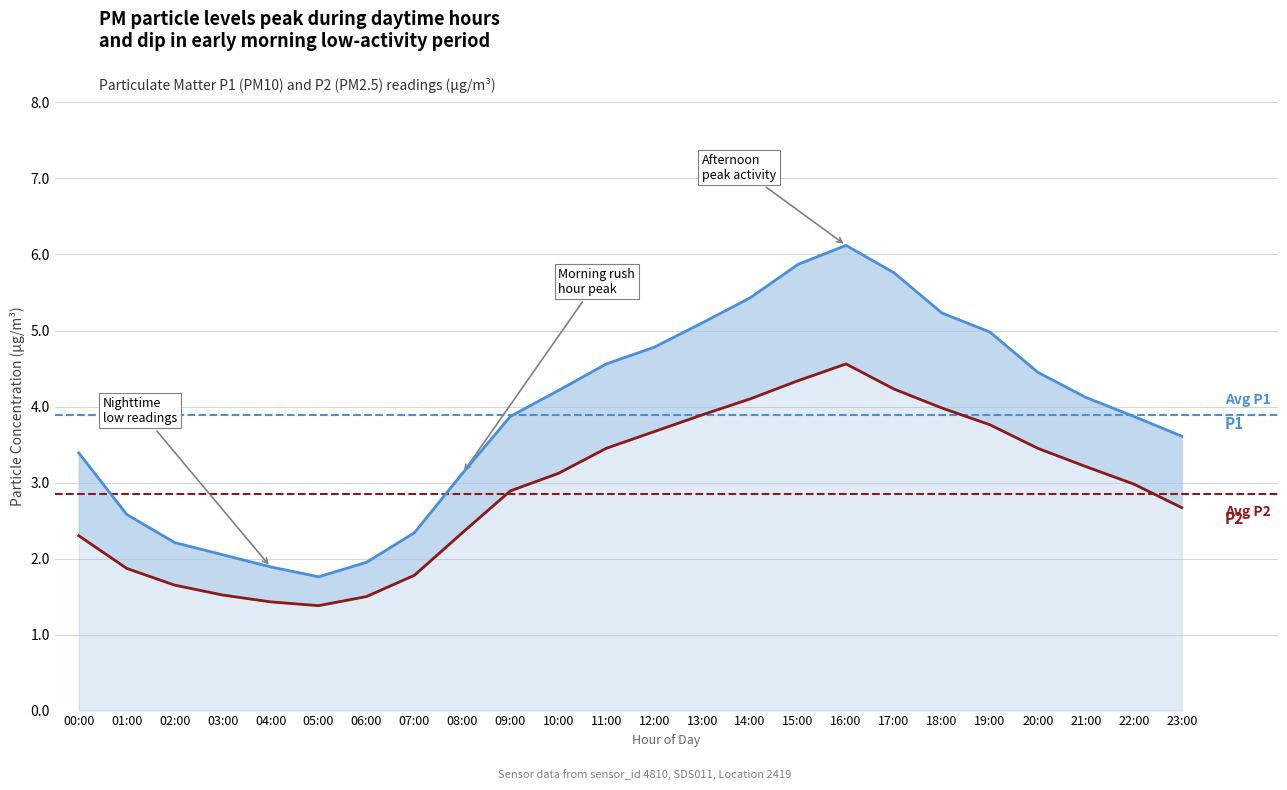

True or false: P1 (PM10) and P2 (PM2.5) cross at least once.

False